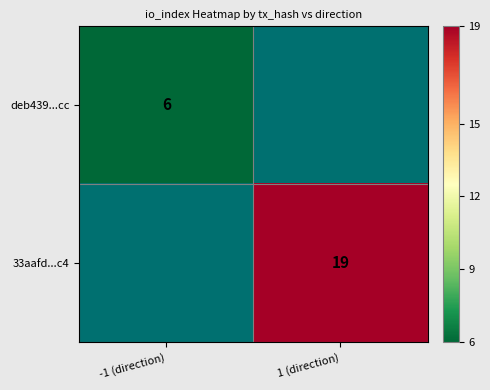

How many series are shown in this chart?

2